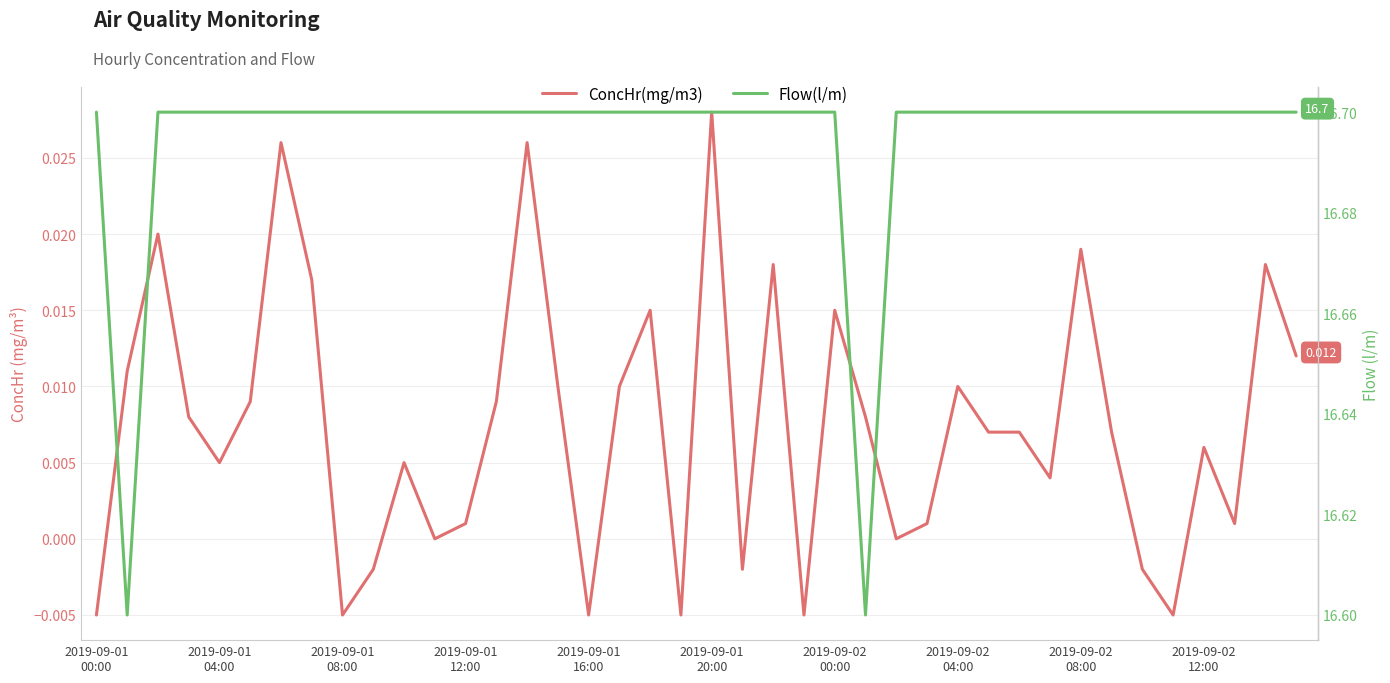

Is the value of ConcHr(mg/m3) at 30 greater than the value of Flow(l/m) at 15?

No